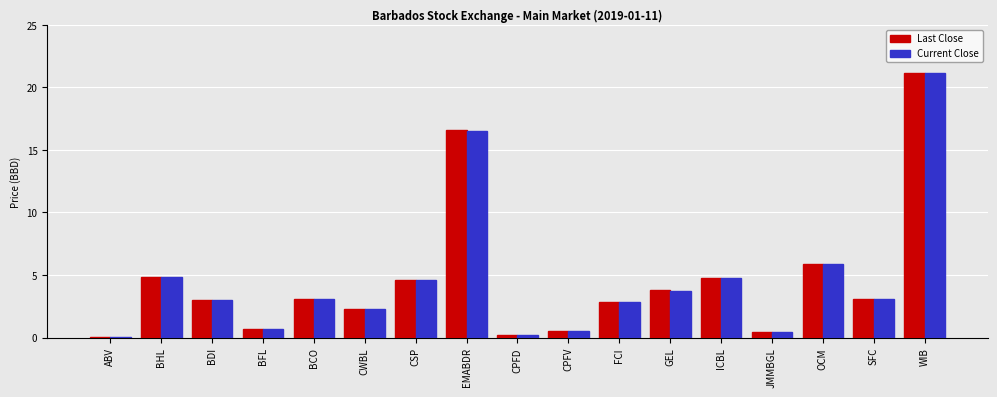

Is the value of Last Close at CPFV greater than the value of Current Close at BCO?

No